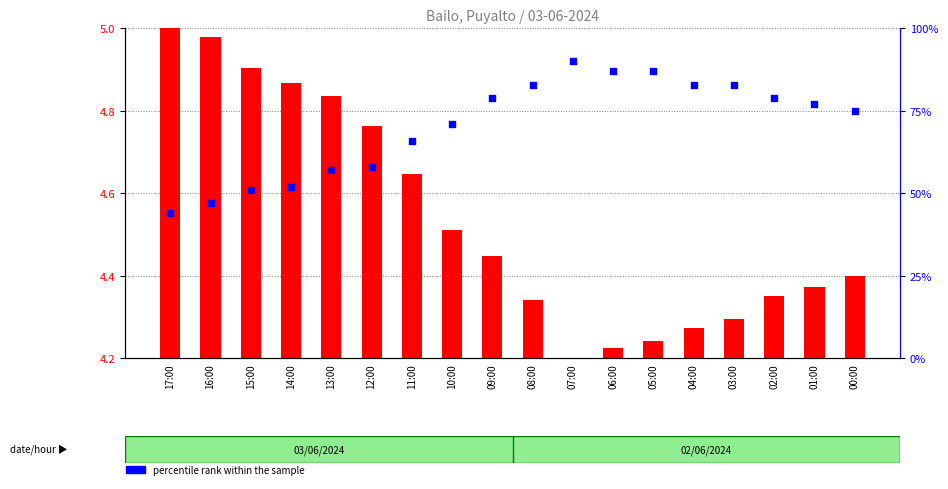

Which series reaches the minimum Y coordinate?

transformed count